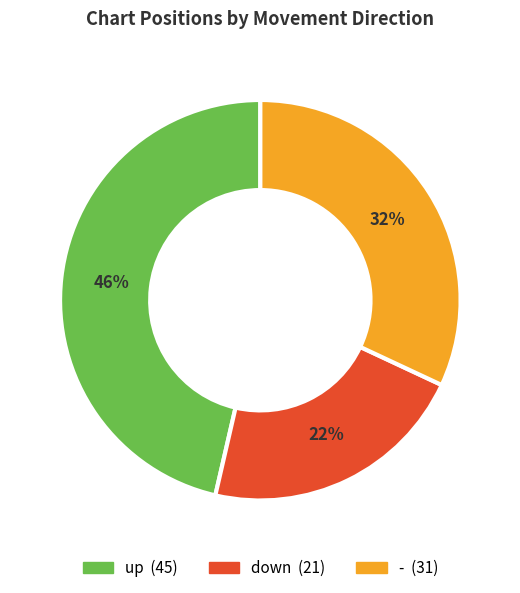

The down slice represents 8% of the pie. True or false?

False